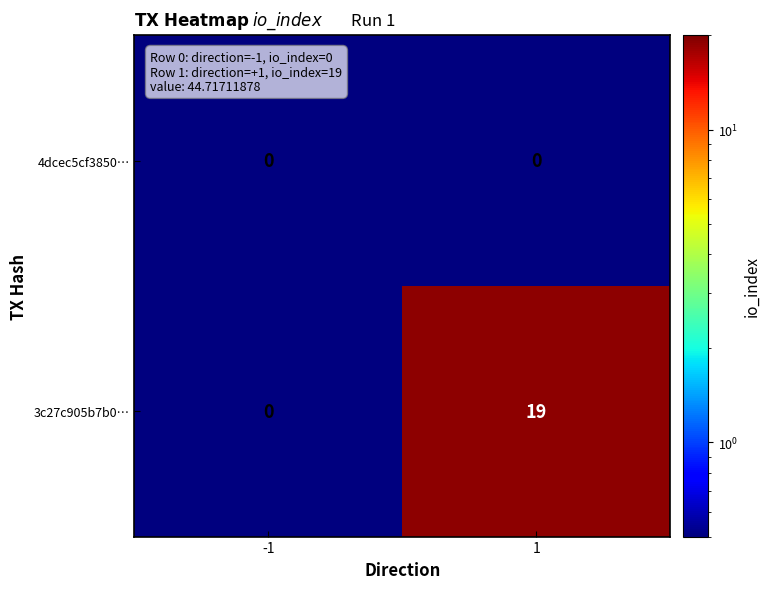

True or false: 3c27c905b7b0… has a value of -6 at -1.

False